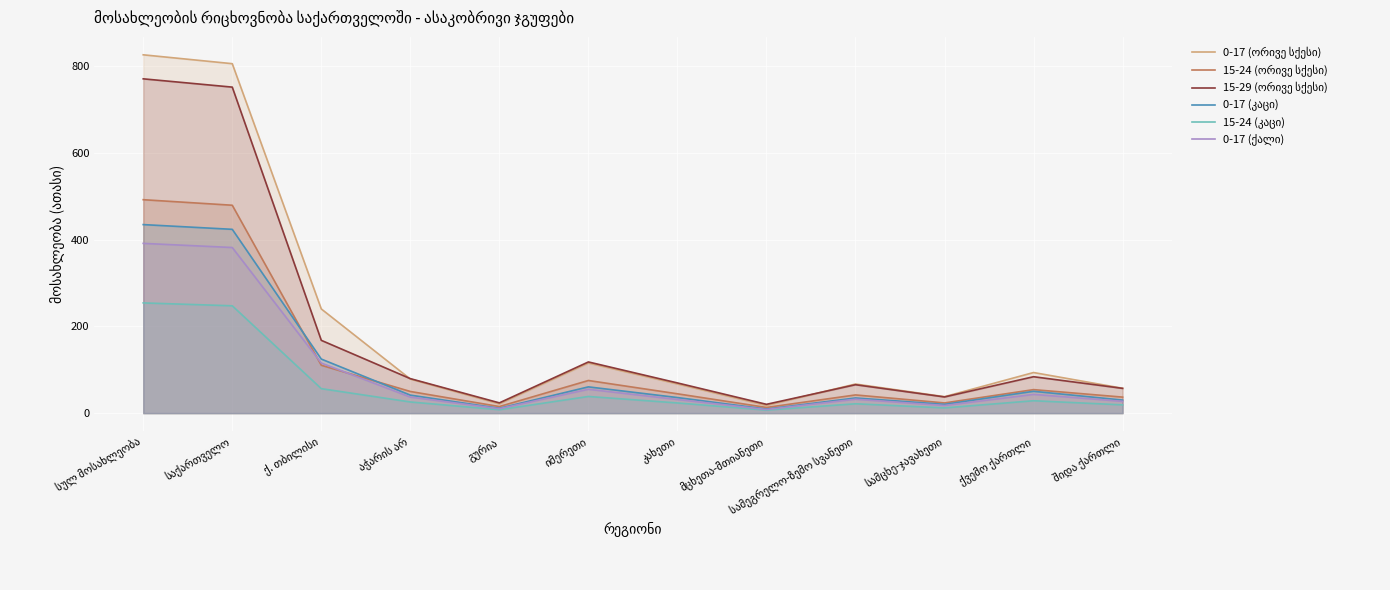

How many interior local peaks does the 0-17 (ქალი) series have?

3